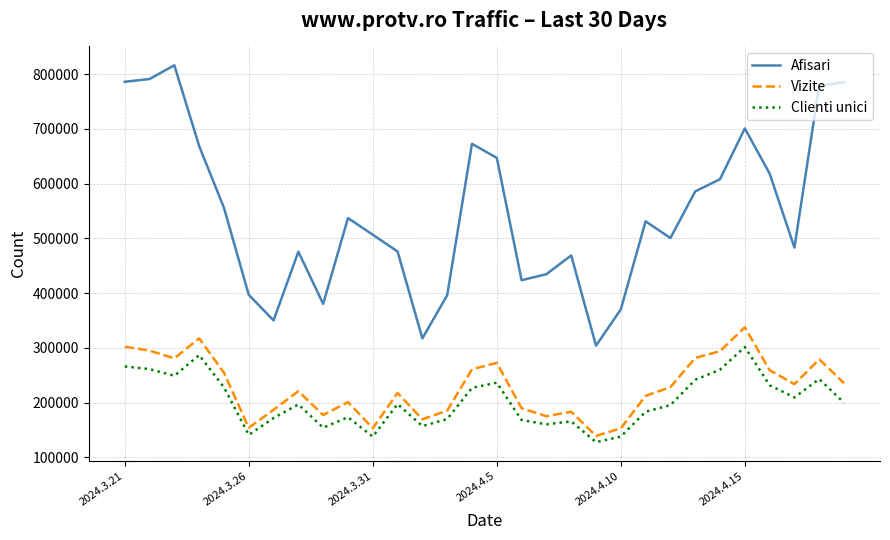

Which series has the largest range (max minus min)?

Afisari